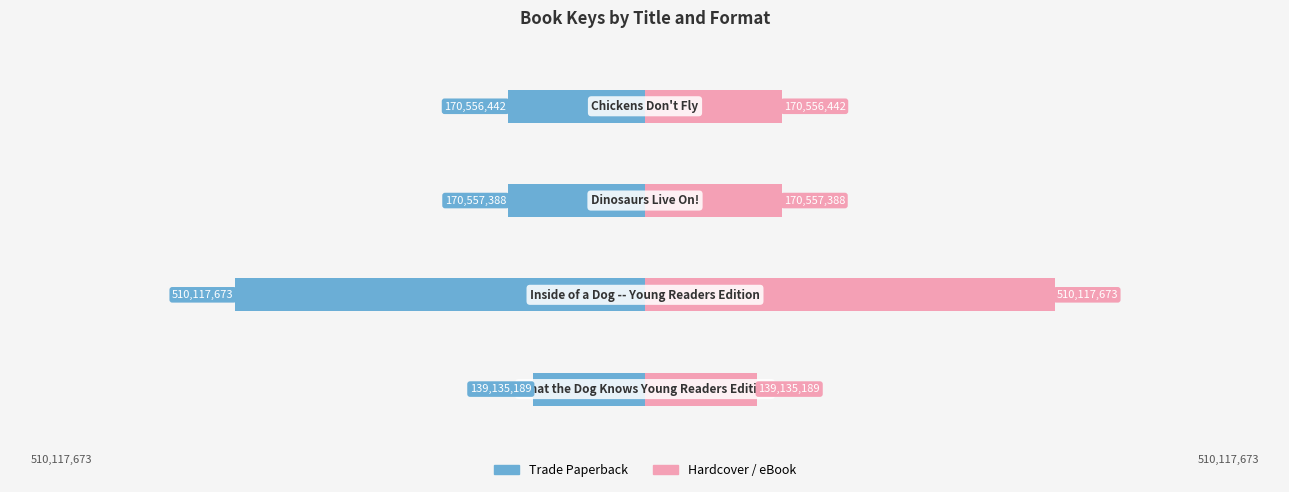

What are all the series names shown in the legend?

Trade Paperback, Hardcover / eBook